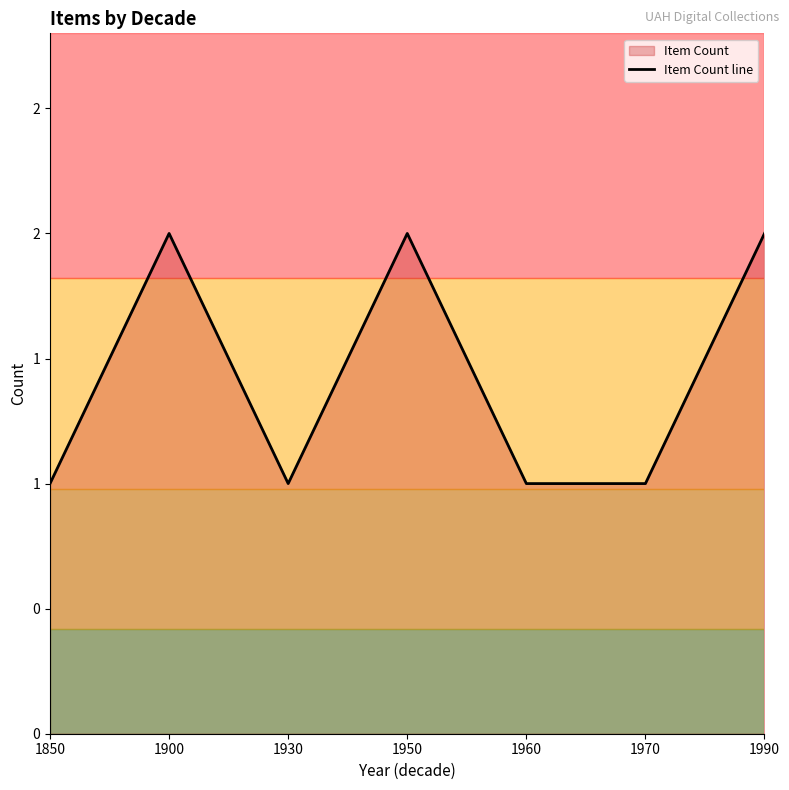

What is the minimum value shown in the chart?

1